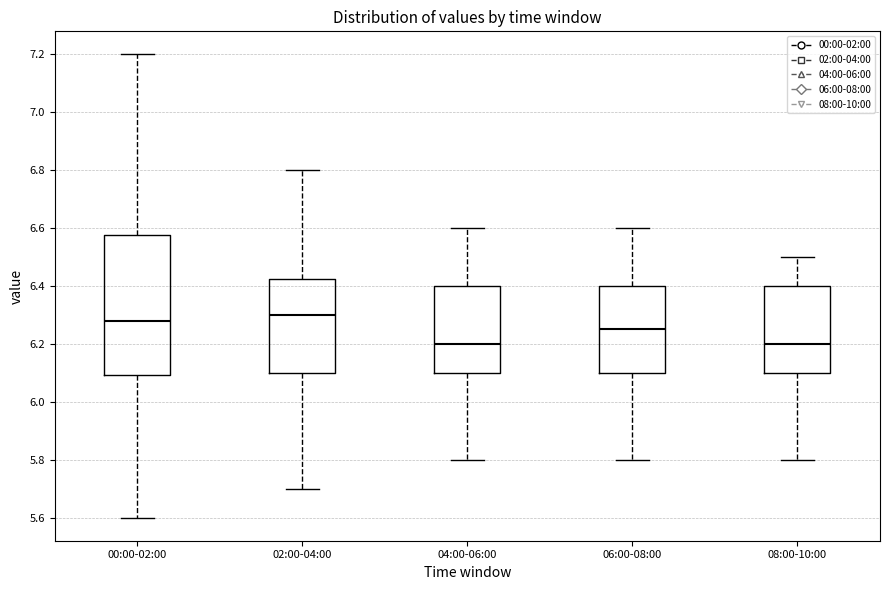

Reading left to right, read every box against the y-axis: the position of its median line, the range the box covers, and the ends of its whiskers. The values are not printed on the chart, so give them approximately, as read against the axis.

00:00-02:00: median 6.28, box 6.10 to 6.58, whiskers 5.60 to 7.20
02:00-04:00: median 6.30, box 6.10 to 6.42, whiskers 5.70 to 6.80
04:00-06:00: median 6.20, box 6.10 to 6.40, whiskers 5.80 to 6.60
06:00-08:00: median 6.26, box 6.10 to 6.40, whiskers 5.80 to 6.60
08:00-10:00: median 6.20, box 6.10 to 6.40, whiskers 5.80 to 6.50